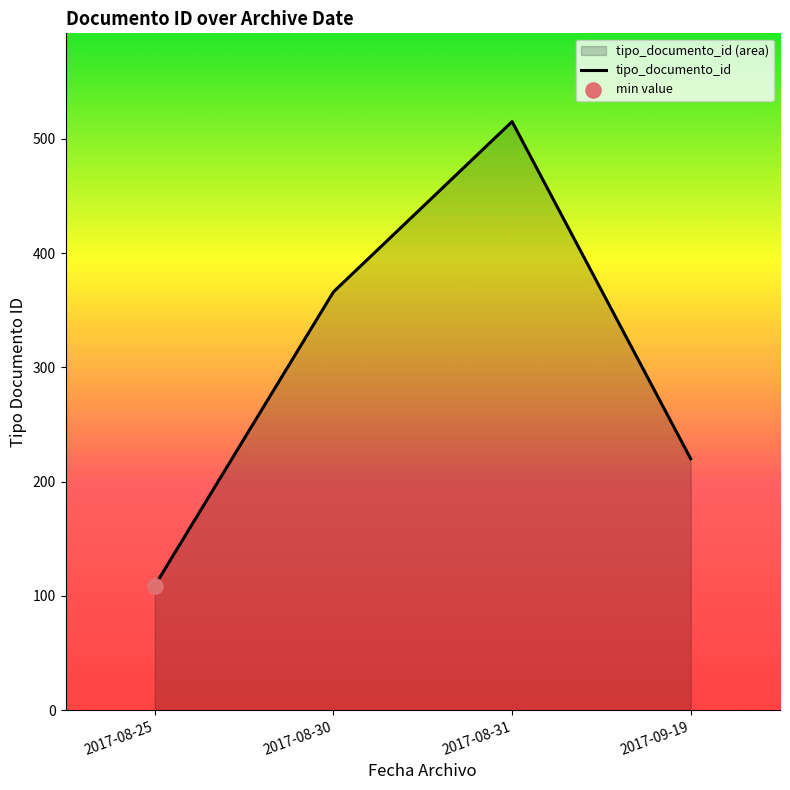

What is the ratio of the value at 2017-08-31 to the value at 2017-08-30?

1.4